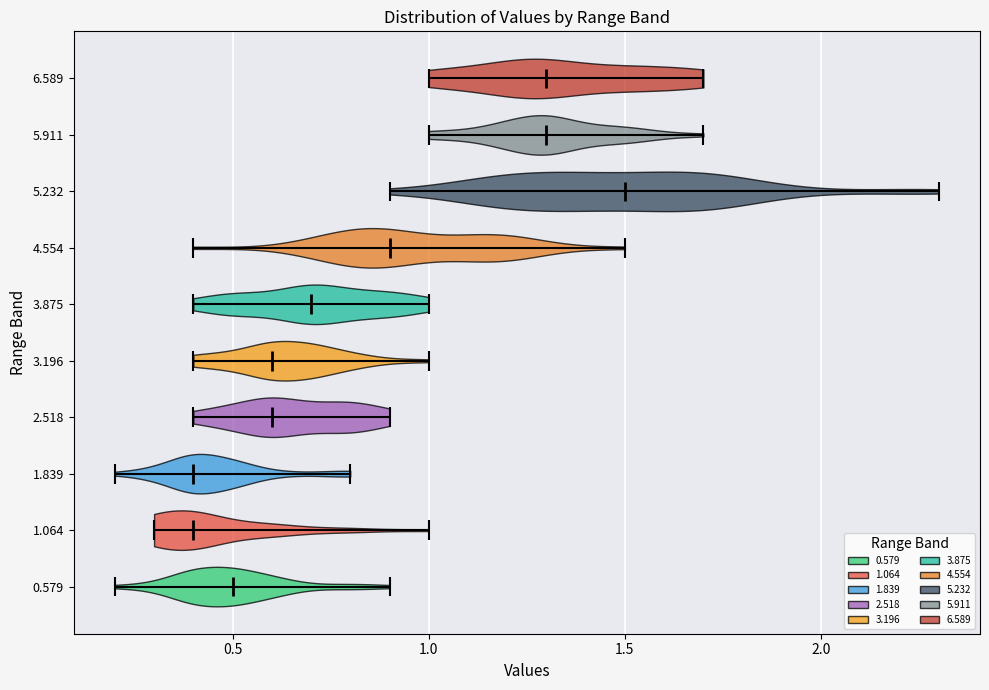

What is the lowest point the violin at y = 5.232 reaches on the x-axis? The values are not printed on the chart, so give them approximately, as read against the axis.

0.9